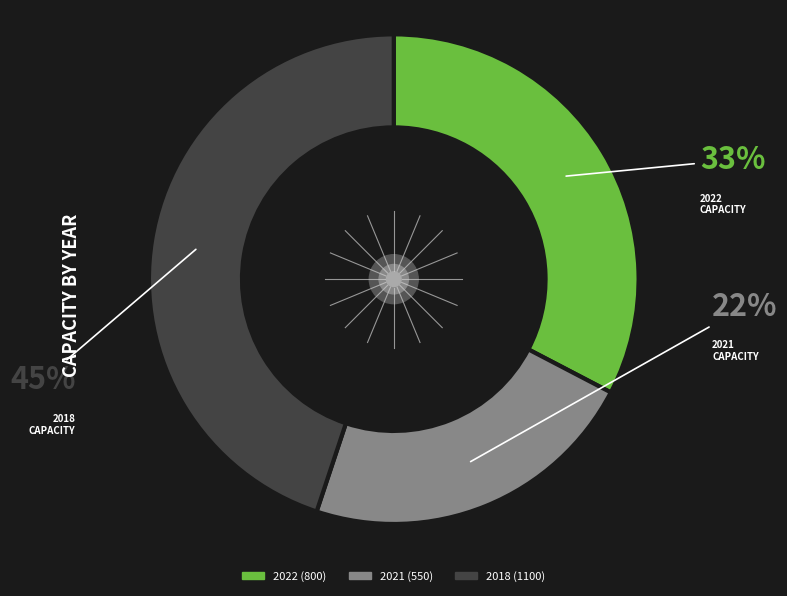

What is the smallest slice in the pie chart?

2021